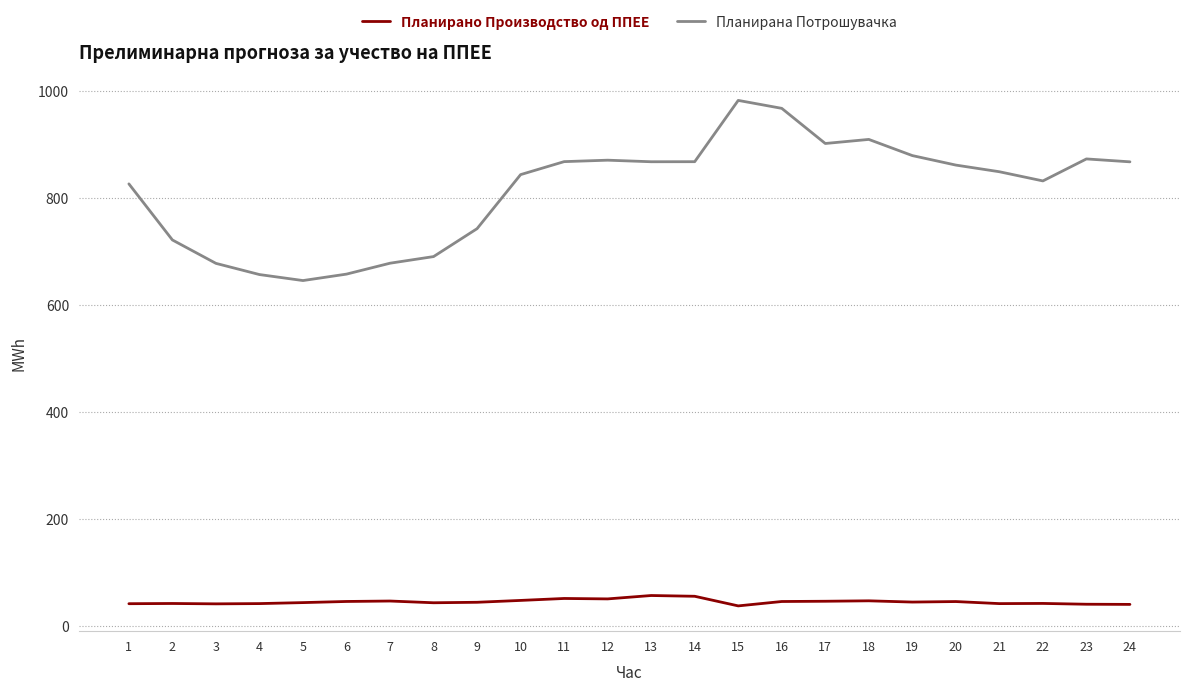

List the series in order of their overall mean, highest first.

Планирана Потрошувачка, Планирано Производство од ППЕЕ